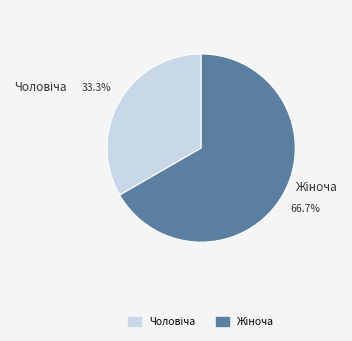

Is there any slice that represents more than half of the pie?

Yes